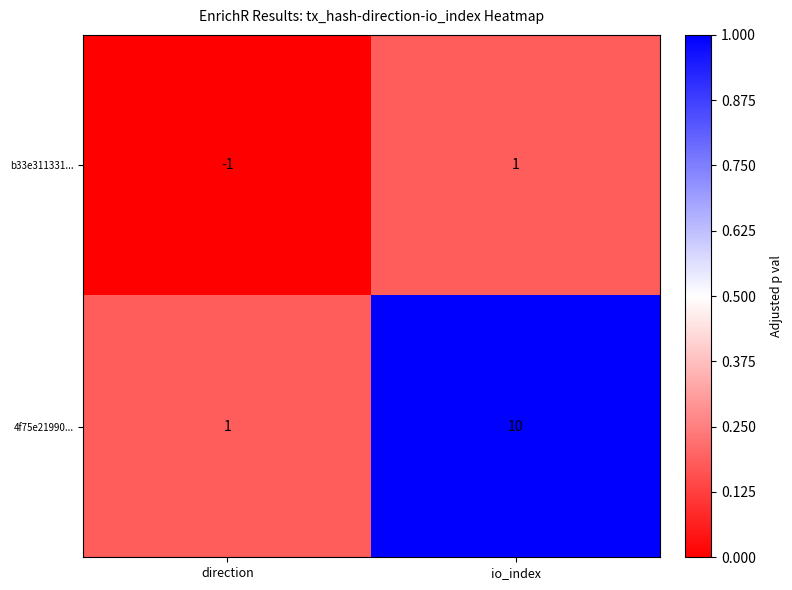

Which has a higher value, direction or io_index?

io_index